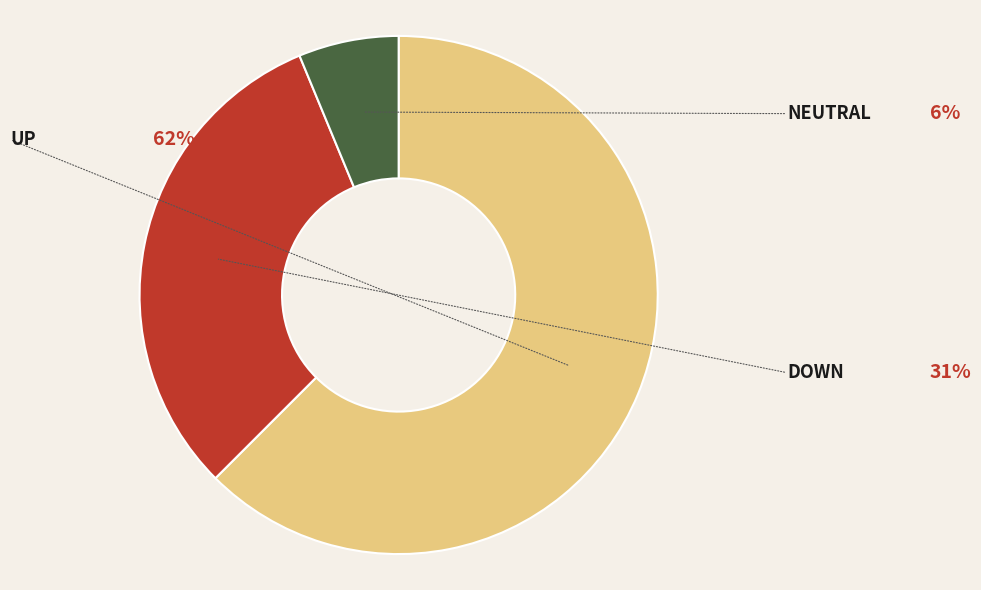

Which has a higher value, down or -?

down